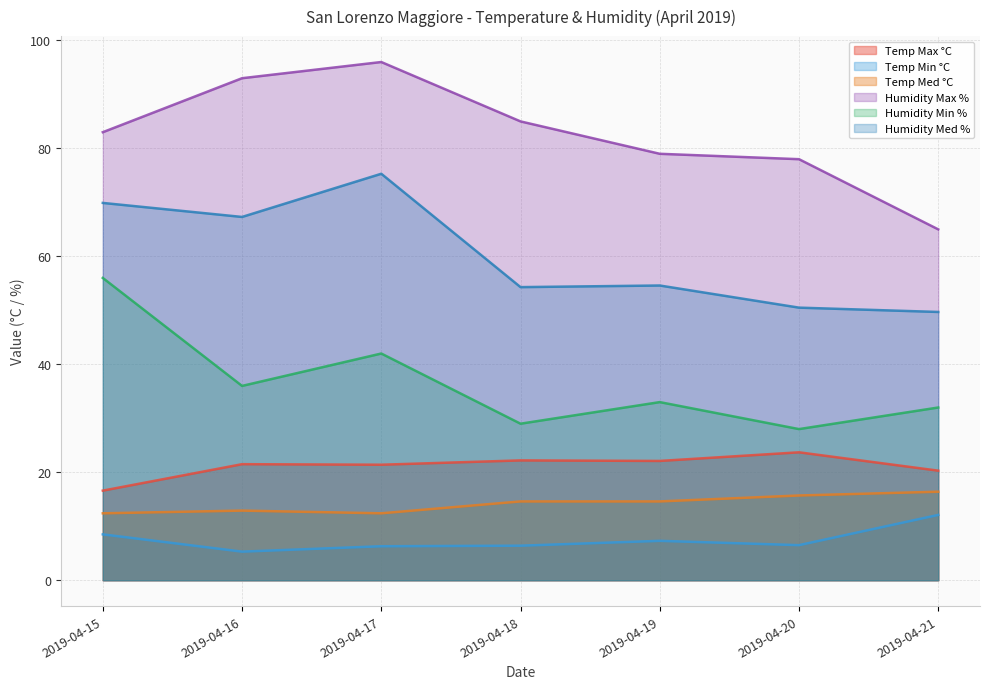

True or false: Humidity Med % has more than 1 points higher than both neighbors.

True